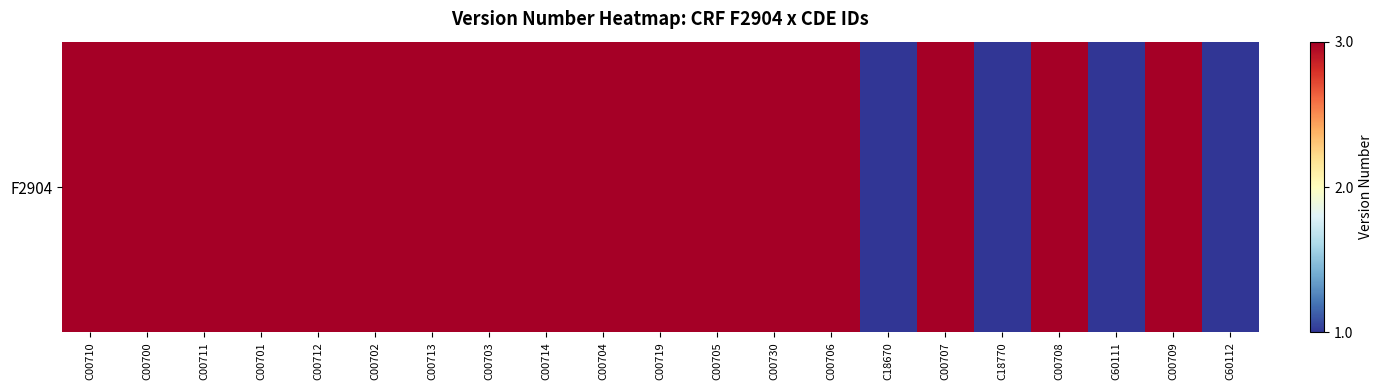

Count the number of data series in this chart.

1